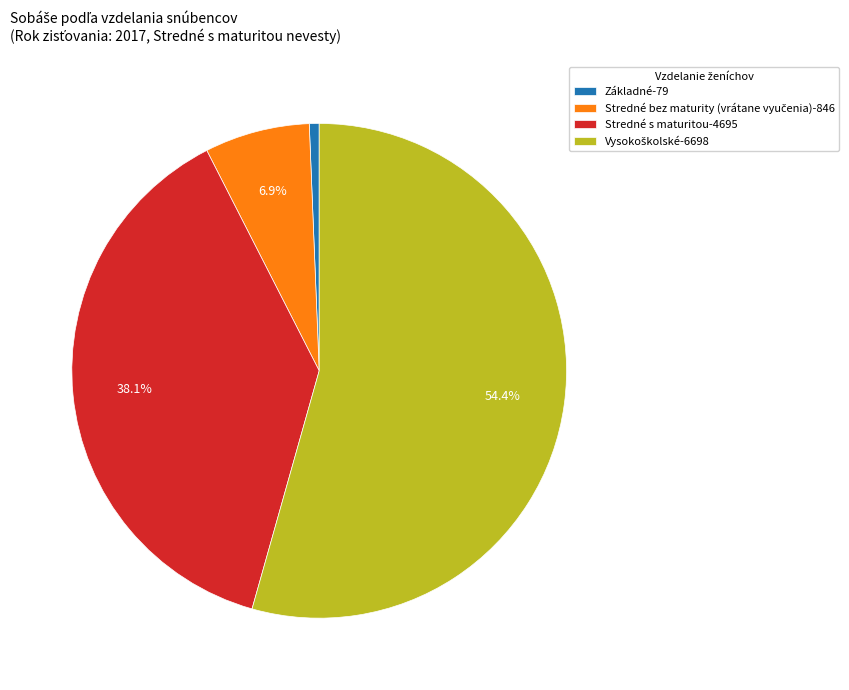

Is there a majority slice in this chart?

Yes